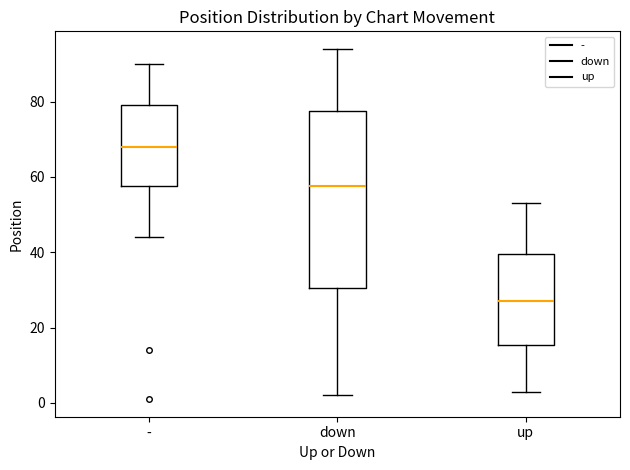

Where does the lower whisker of the box for up end on the y-axis? The values are not printed on the chart, so give them approximately, as read against the axis.

4